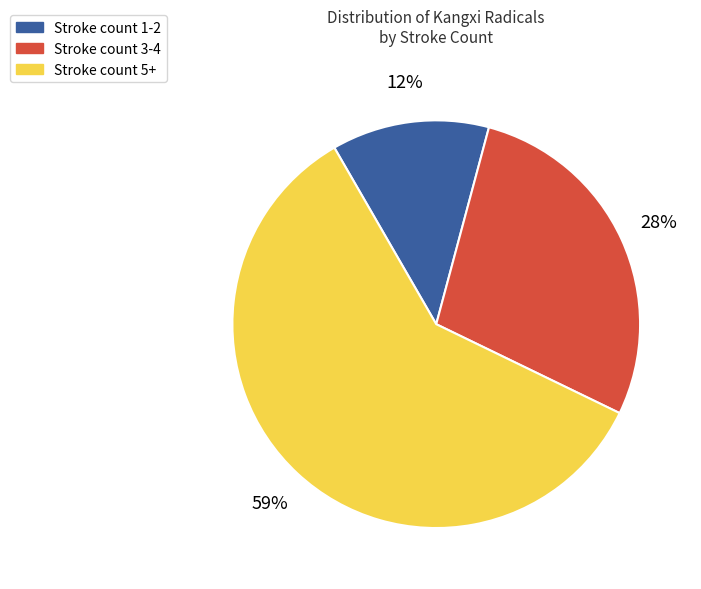

Is there a majority slice in this chart?

Yes